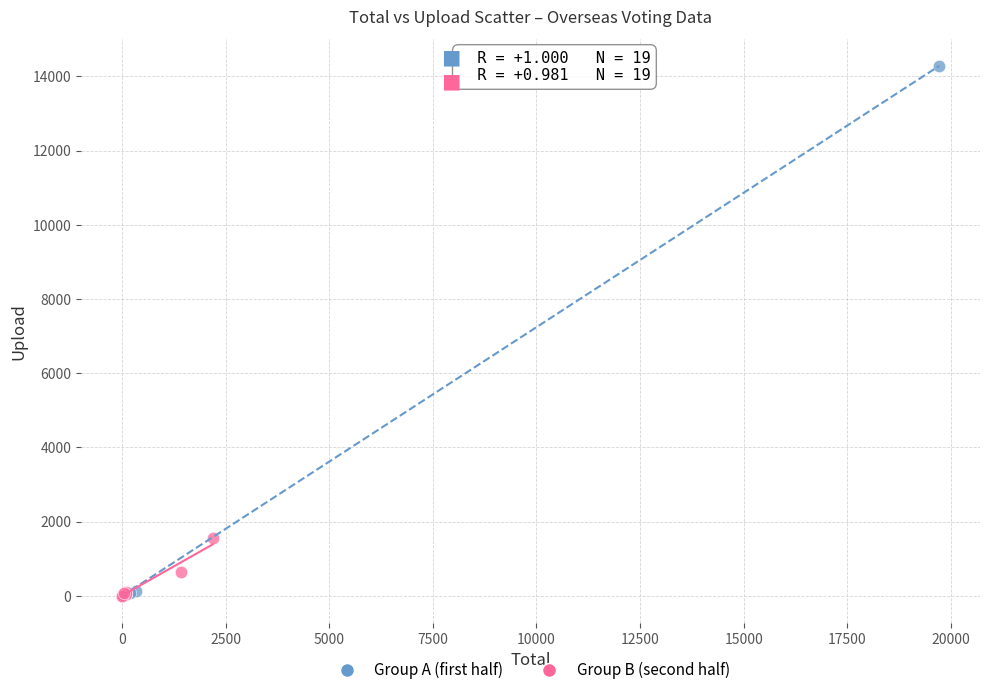

What are all the series names shown in the legend?

Group A (first half), Group B (second half)